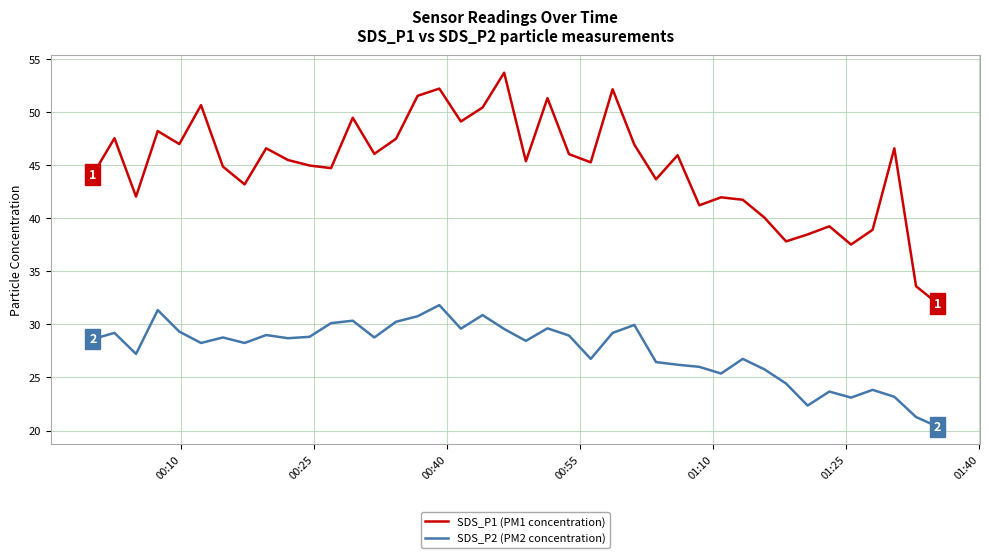

True or false: SDS_P1 (PM1 concentration) and SDS_P2 (PM2 concentration) cross at least once.

False